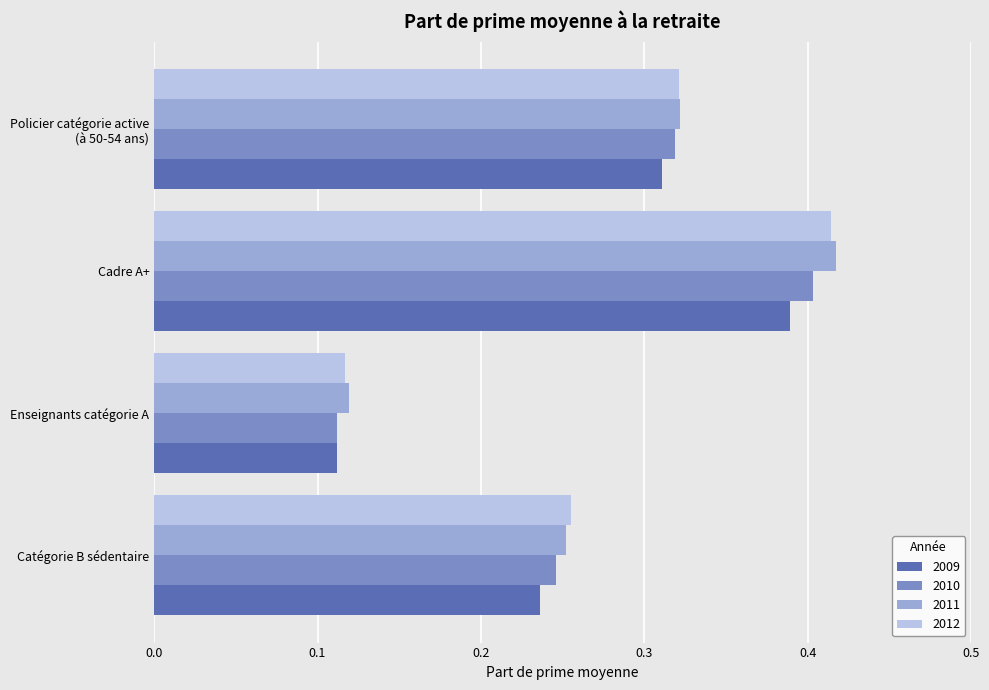

At which label does 2011 reach its minimum?

Enseignants catégorie A